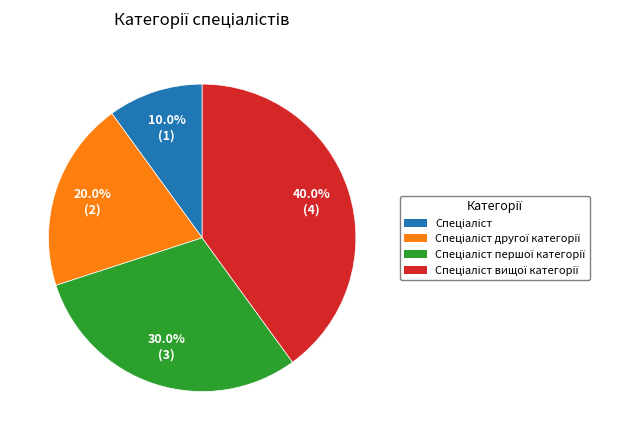

Is there any slice that represents more than half of the pie?

No